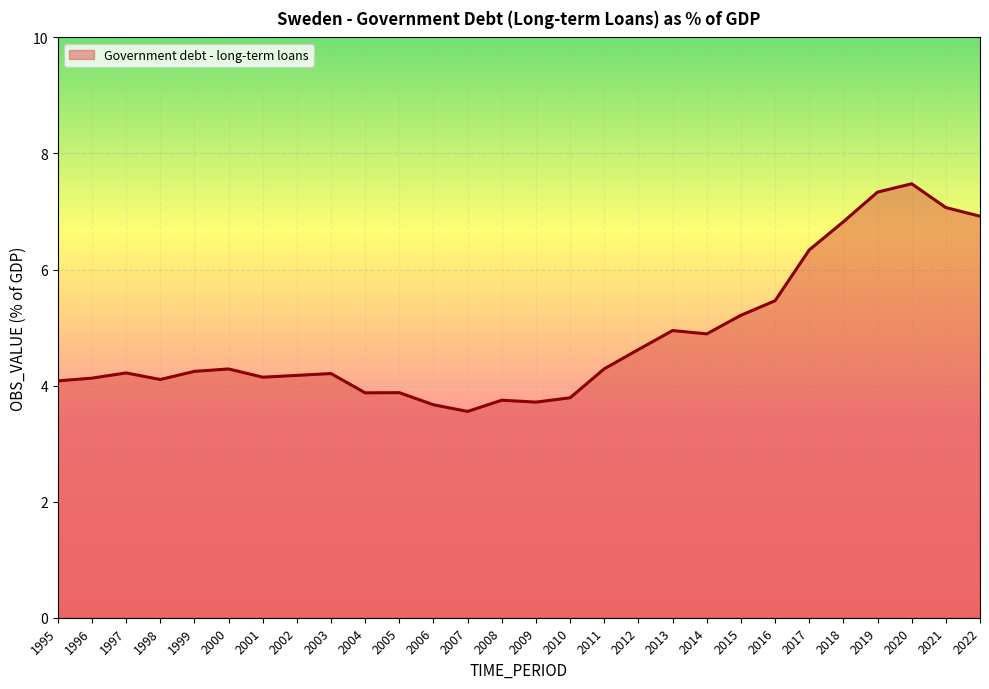

What is the change in value from 1999 to 2004?

-0.4